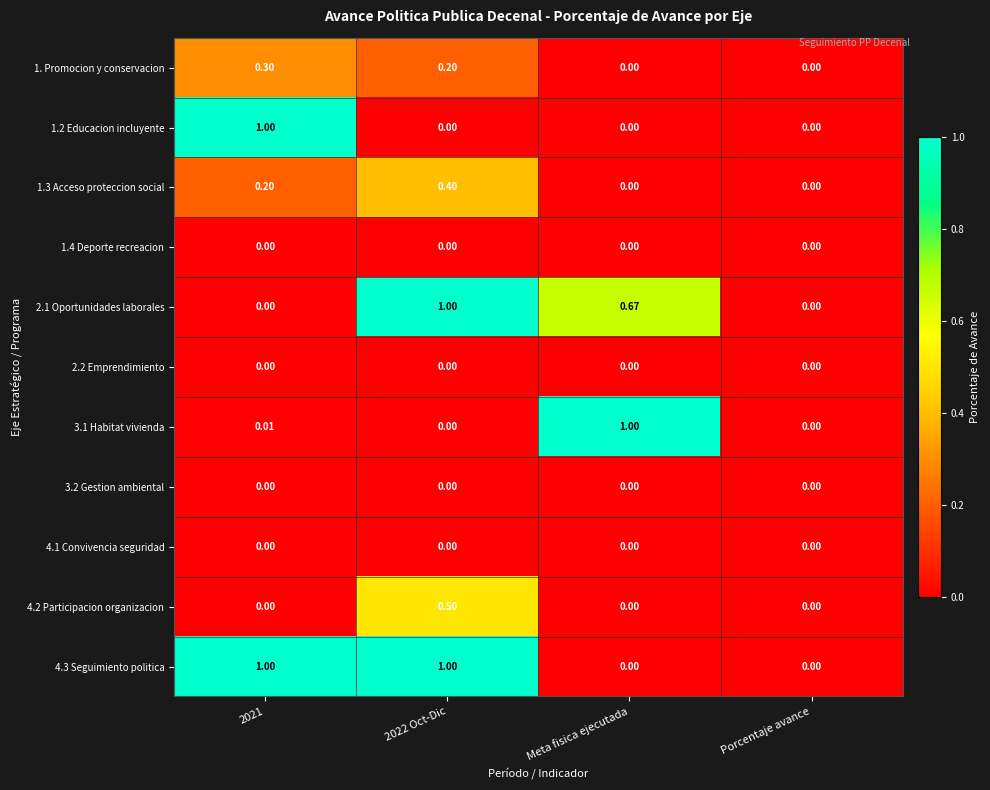

Reading left to right, transcribe all the data shown in this chart.

1. Promocion y conservacion: 2021=0.3	2022 Oct-Dic=0.2	Meta fisica ejecutada=0.0	Porcentaje avance=0.0
1.2 Educacion incluyente: 2021=1.0	2022 Oct-Dic=0.0	Meta fisica ejecutada=0.0	Porcentaje avance=0.0
1.3 Acceso proteccion social: 2021=0.2	2022 Oct-Dic=0.4	Meta fisica ejecutada=0.0	Porcentaje avance=0.0
1.4 Deporte recreacion: 2021=0.0	2022 Oct-Dic=0.0	Meta fisica ejecutada=0.0	Porcentaje avance=0.0
2.1 Oportunidades laborales: 2021=0.0	2022 Oct-Dic=1.0	Meta fisica ejecutada=0.7	Porcentaje avance=0.0
2.2 Emprendimiento: 2021=0.0	2022 Oct-Dic=0.0	Meta fisica ejecutada=0.0	Porcentaje avance=0.0
3.1 Habitat vivienda: 2021=0.0	2022 Oct-Dic=0.0	Meta fisica ejecutada=1.0	Porcentaje avance=0.0
3.2 Gestion ambiental: 2021=0.0	2022 Oct-Dic=0.0	Meta fisica ejecutada=0.0	Porcentaje avance=0.0
4.1 Convivencia seguridad: 2021=0.0	2022 Oct-Dic=0.0	Meta fisica ejecutada=0.0	Porcentaje avance=0.0
4.2 Participacion organizacion: 2021=0.0	2022 Oct-Dic=0.5	Meta fisica ejecutada=0.0	Porcentaje avance=0.0
4.3 Seguimiento politica: 2021=1.0	2022 Oct-Dic=1.0	Meta fisica ejecutada=0.0	Porcentaje avance=0.0